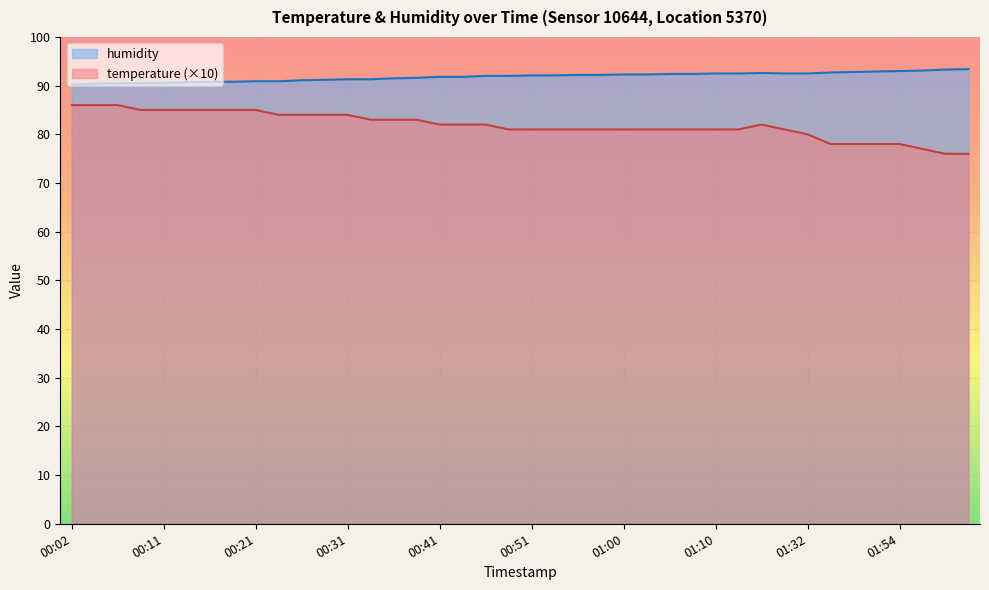

At which category is the sum across all series the highest?

00:07